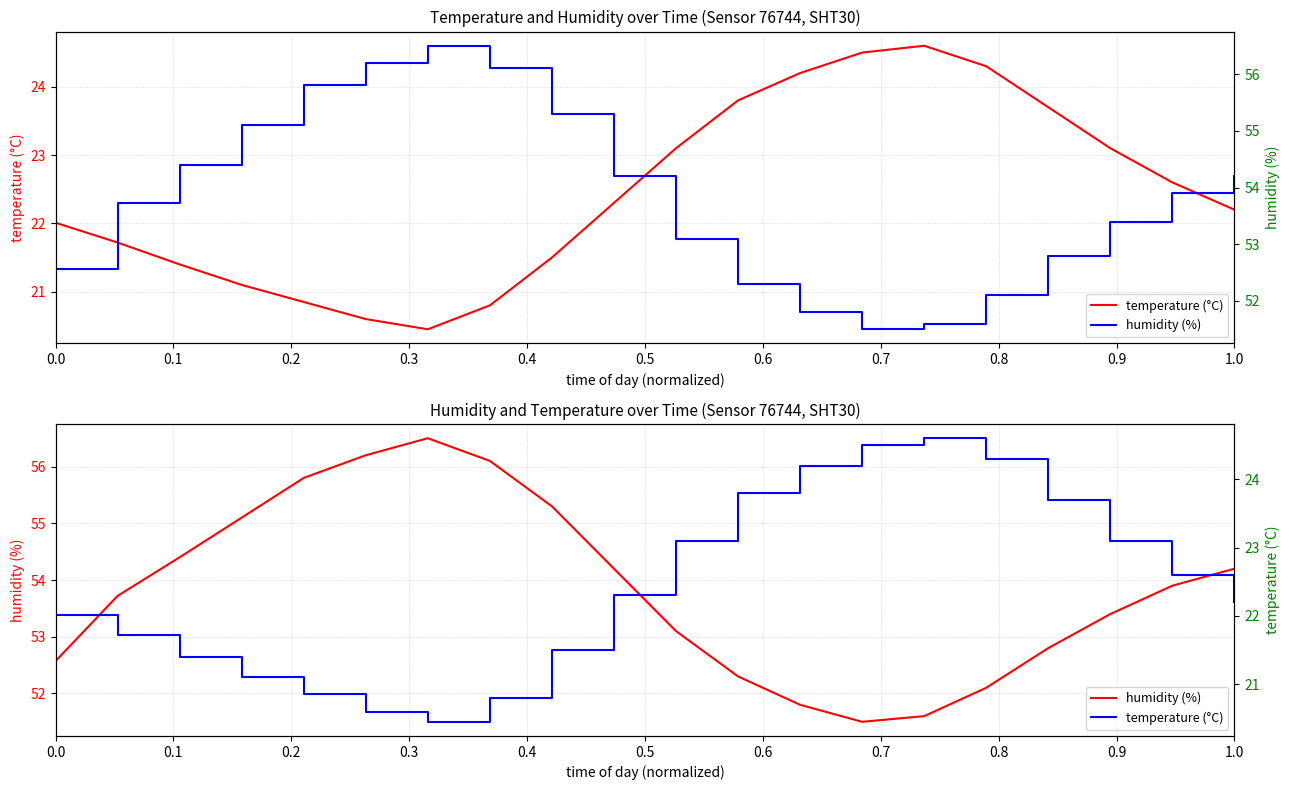

Reading left to right, transcribe all the data shown in this chart.

temperature (°C): 22.0	21.7	21.4	21.1	20.9	20.6	20.4	20.8	21.5	22.3	23.1	23.8	24.2	24.5	24.6	24.3	23.7	23.1	22.6	22.2
humidity (%): 52.6	53.7	54.4	55.1	55.8	56.2	56.5	56.1	55.3	54.2	53.1	52.3	51.8	51.5	51.6	52.1	52.8	53.4	53.9	54.2